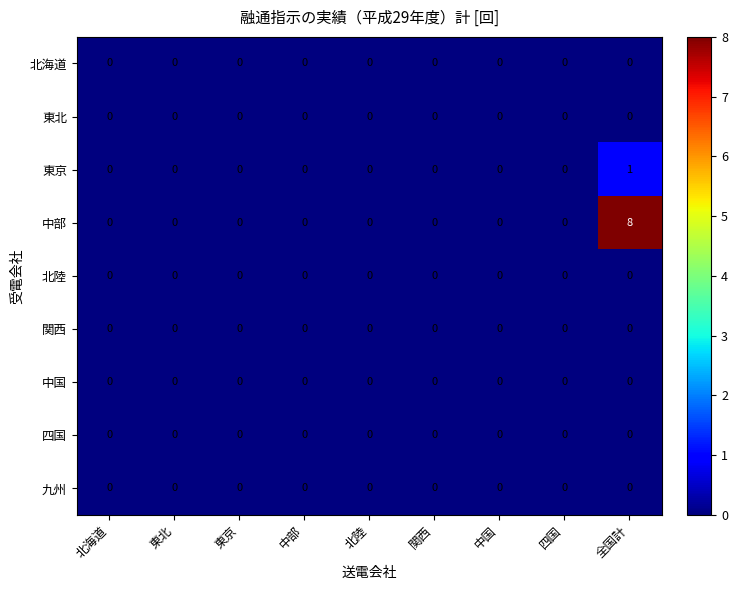

Which series has the widest spread of values?

中部